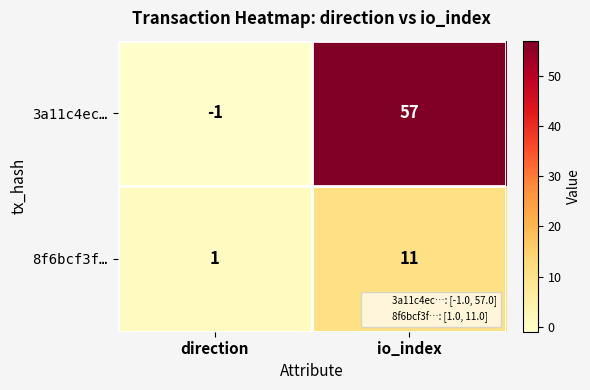

How many data points does each series have?

2